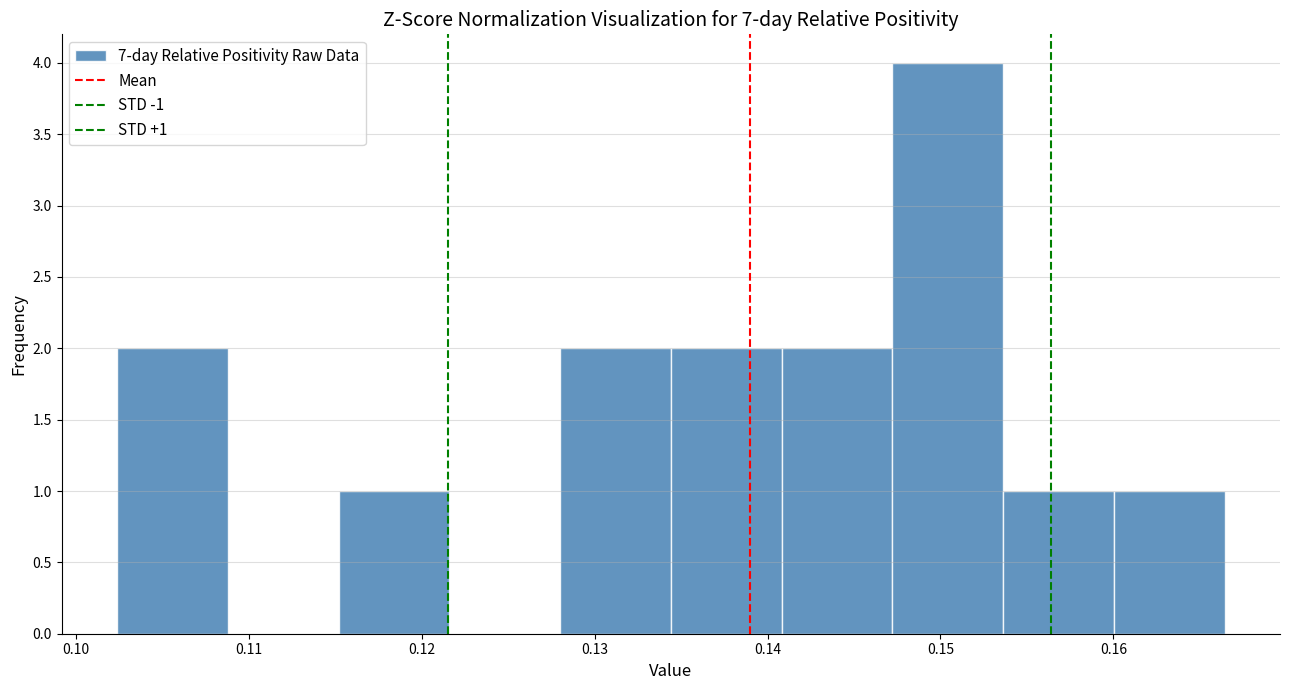

Which range on the x-axis has the tallest bar?

0.147 to 0.154